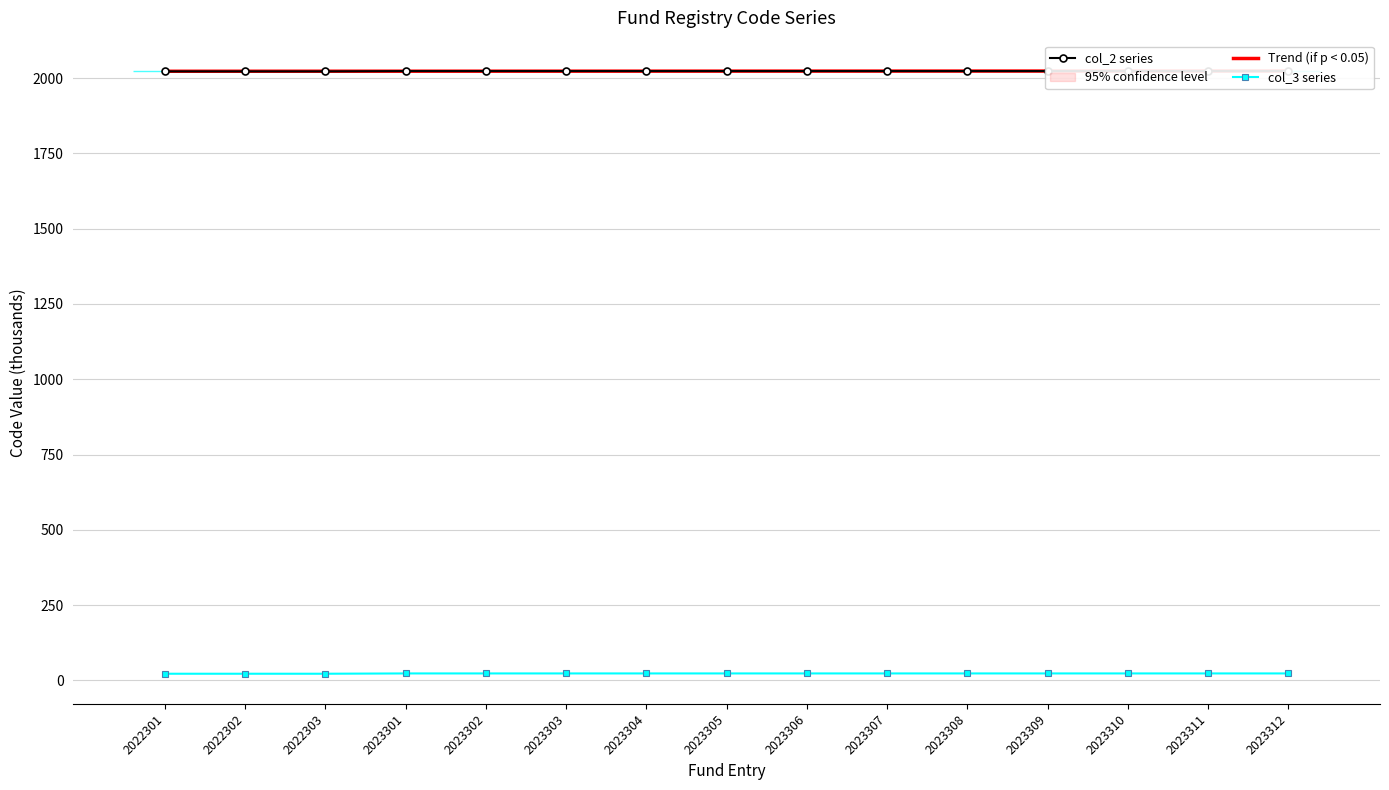

True or false: col_3 series and Trend (if p < 0.05) intersect in this chart.

False